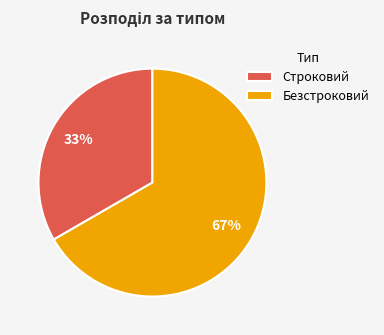

To the nearest percent, what is the average slice percentage?

50%